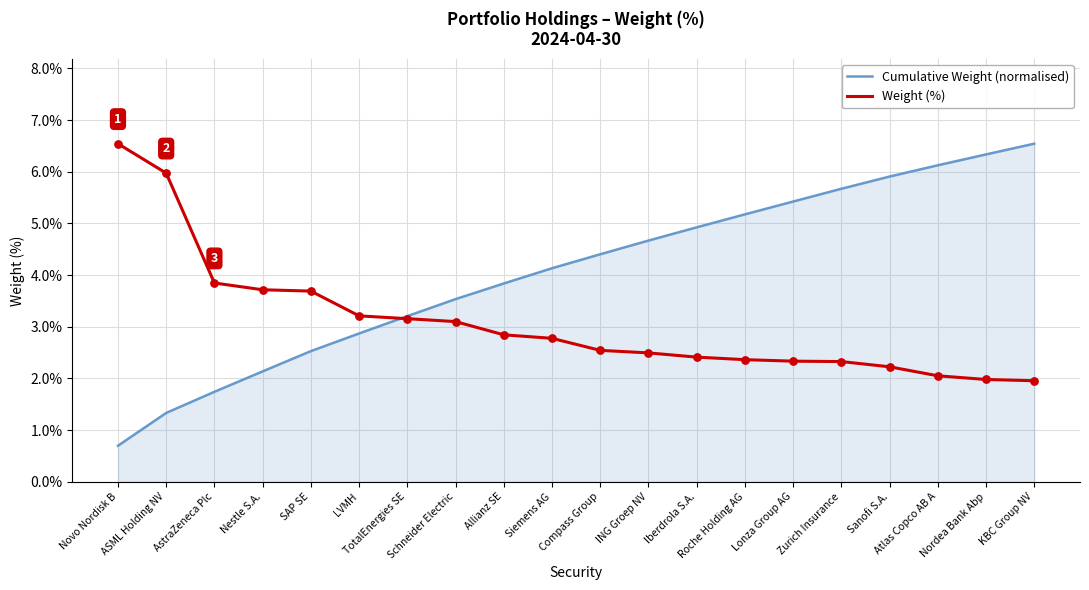

Is the value of Weight (%) at Zurich Insurance greater than the value of Cumulative Weight (normalised) at TotalEnergies SE?

No